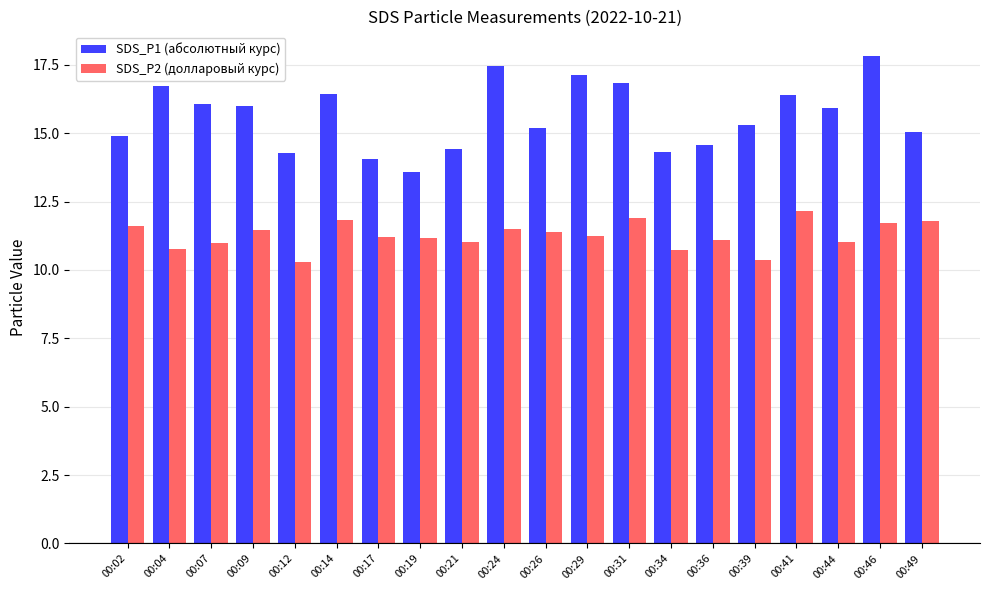

What is the average value of the SDS_P1 (абсолютный курс) series?

15.6